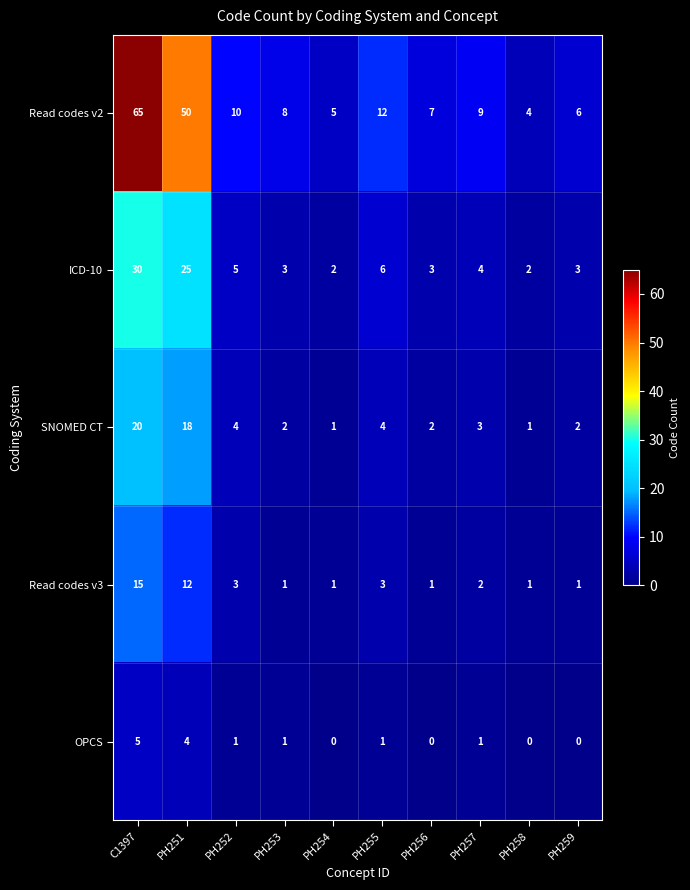

What is the maximum value shown in the chart?

65